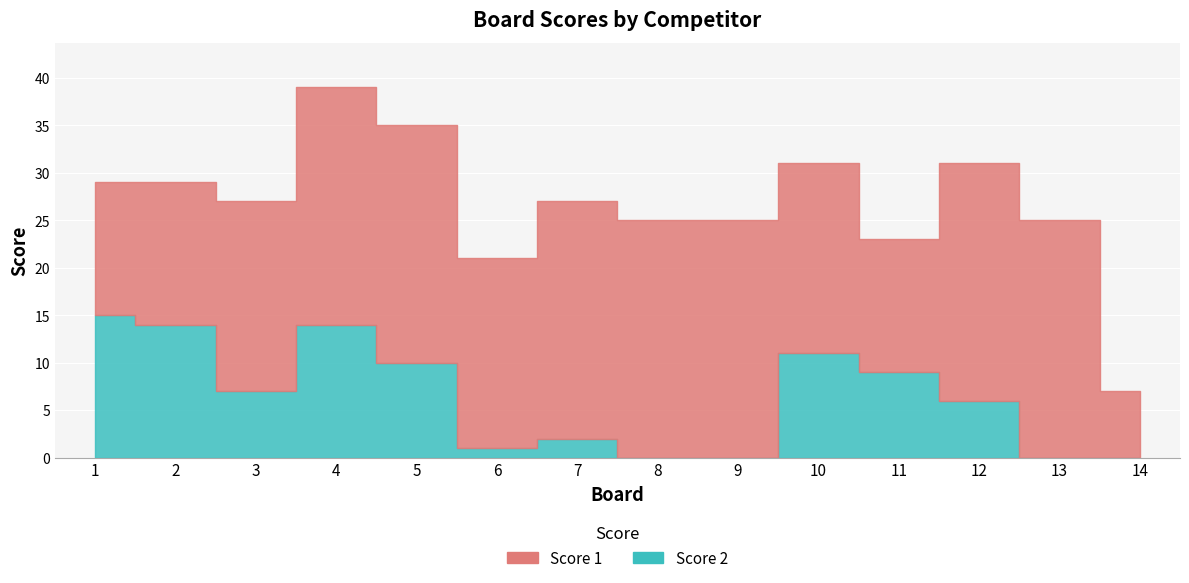

At which category does Score 1 reach its first local valley?

6